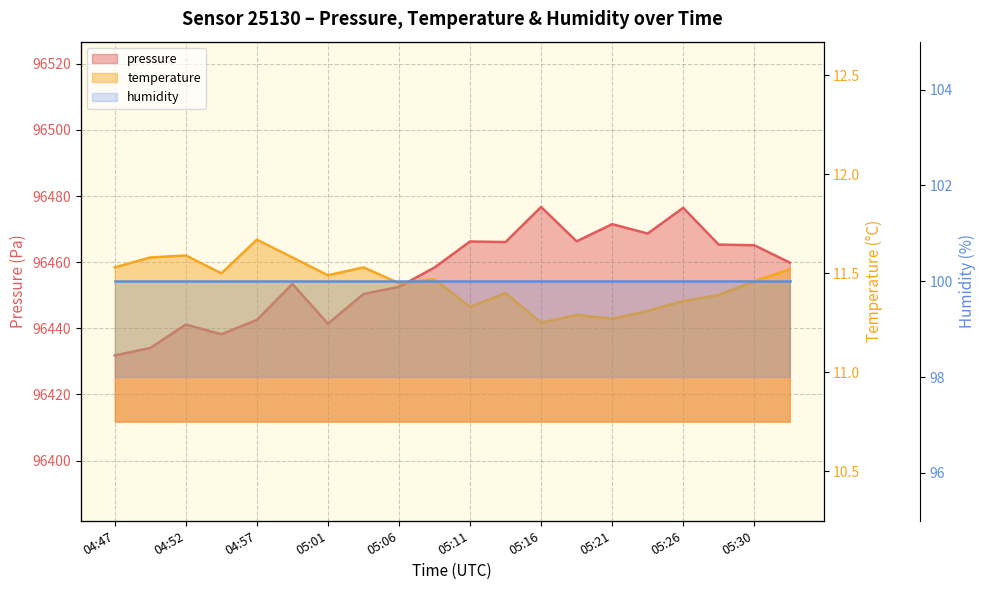

True or false: pressure and temperature cross at least once.

False